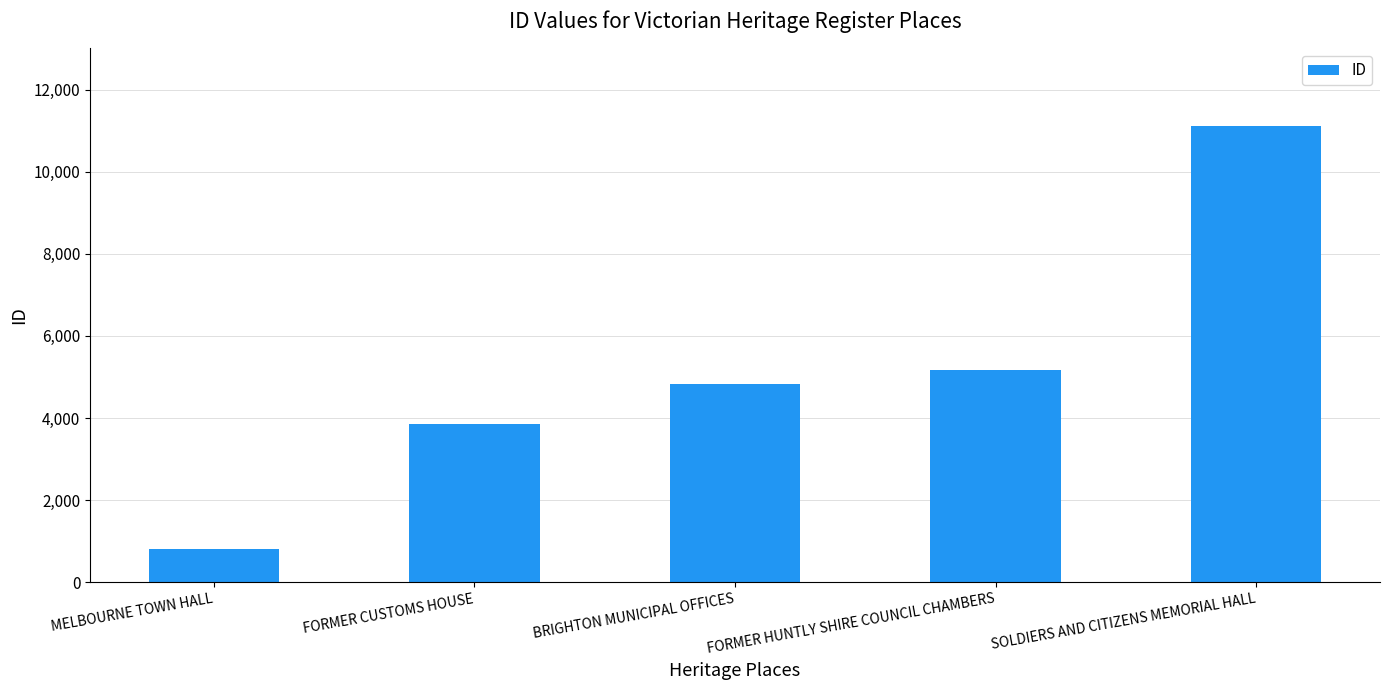

How many bars are there in total?

5